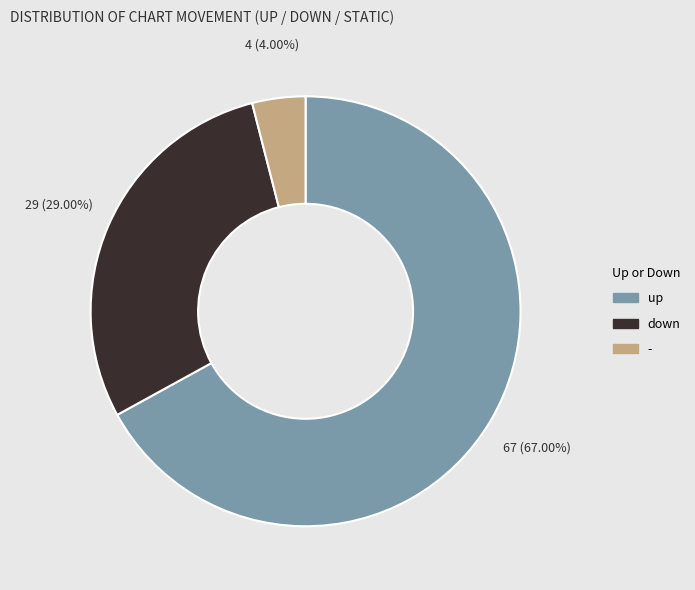

To the nearest percent, what is the difference between the down and up slice percentages?

38%